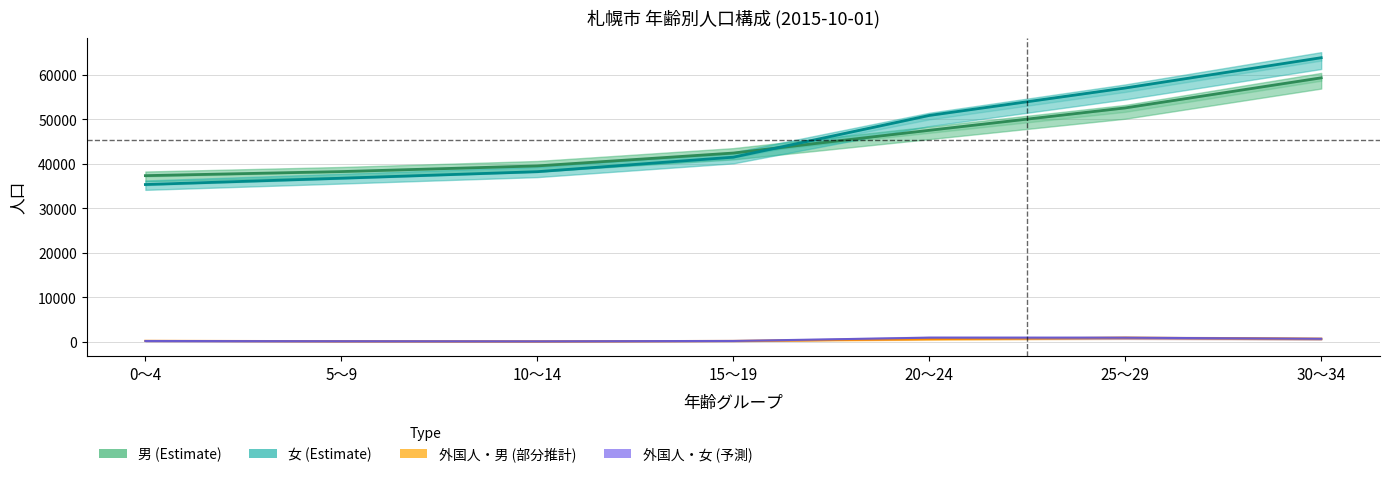

Which series ends up on top after the final intersection of 外国人（女） and 外国人（男）?

外国人（男）